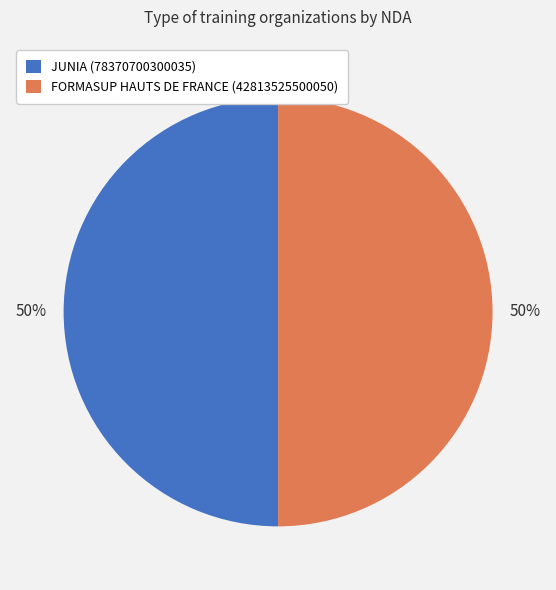

Count the number of slices in the pie.

2